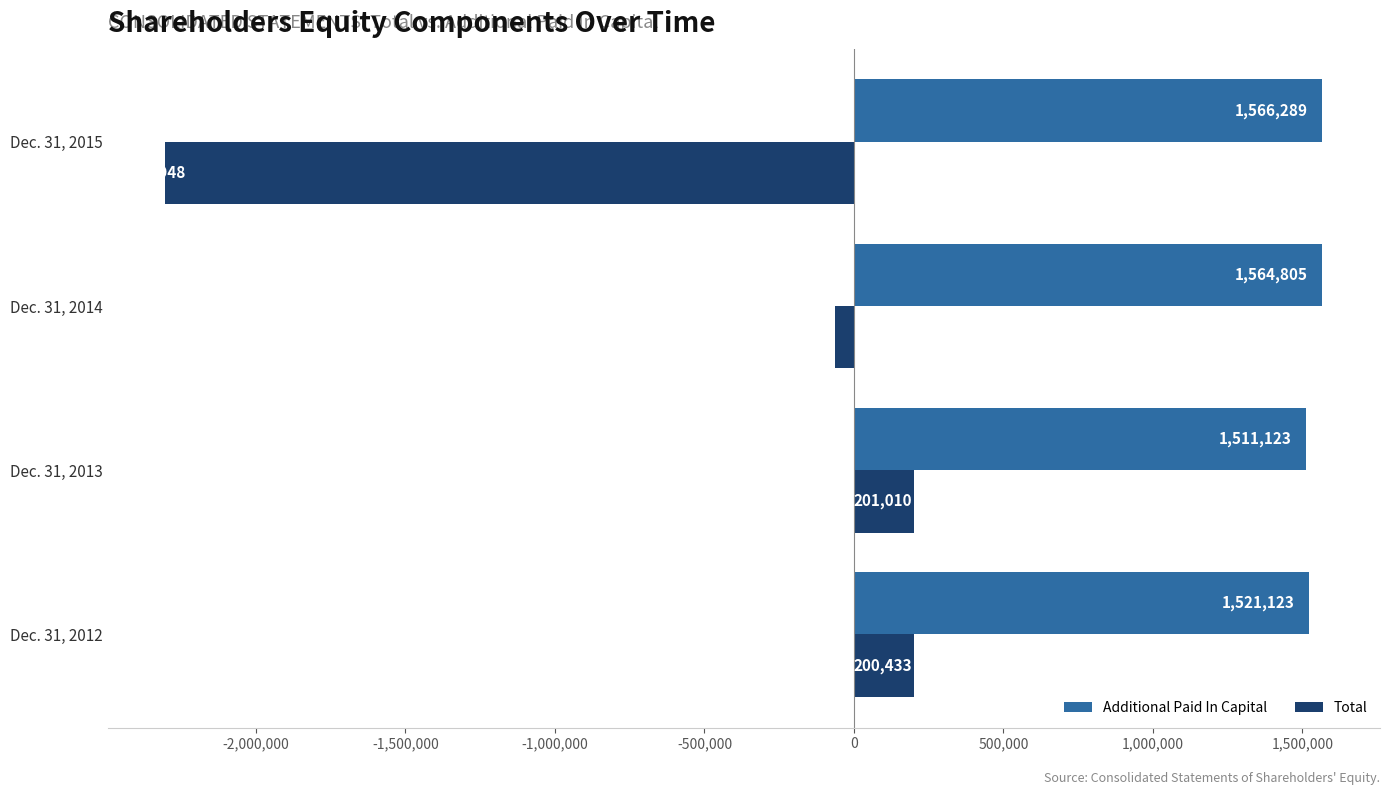

What value does the Total series have at Dec. 31, 2015?

-2302948